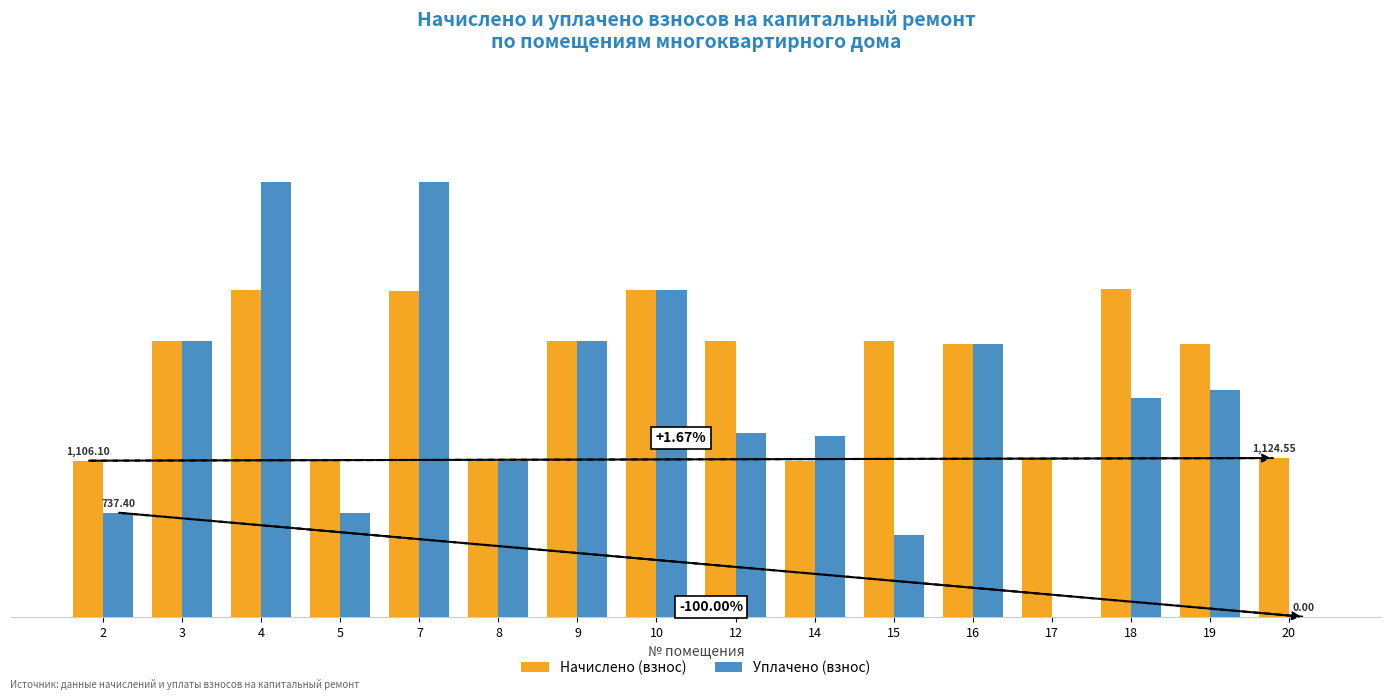

What are all the series names shown in the legend?

Начислено (взнос), Уплачено (взнос)